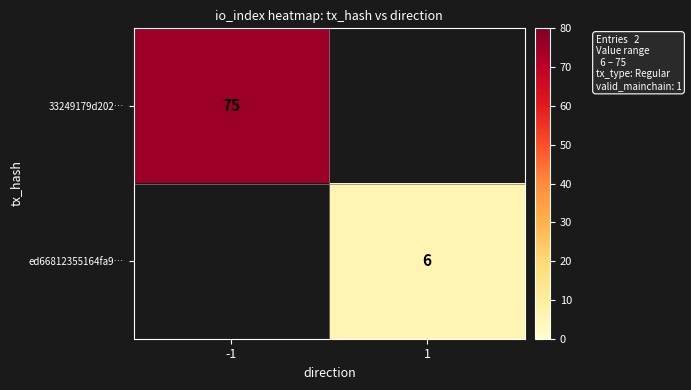

Which category has the highest value across all series?

-1